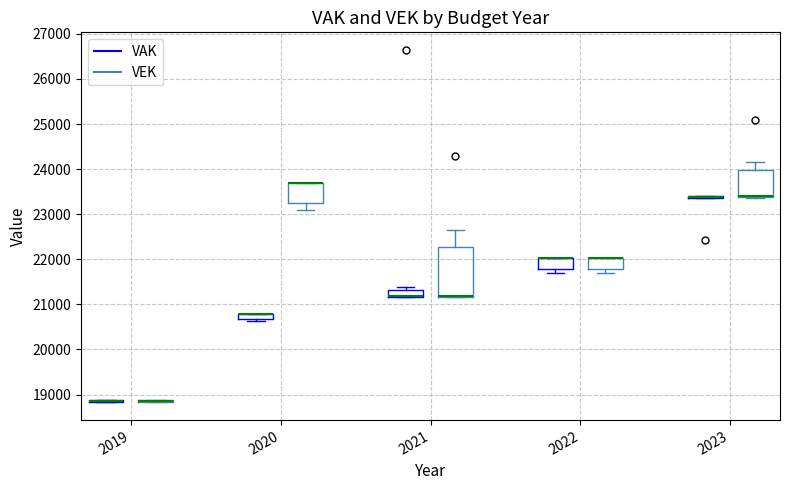

Which box is the tallest, from its lower edge to its upper edge?

2021 (VEK)